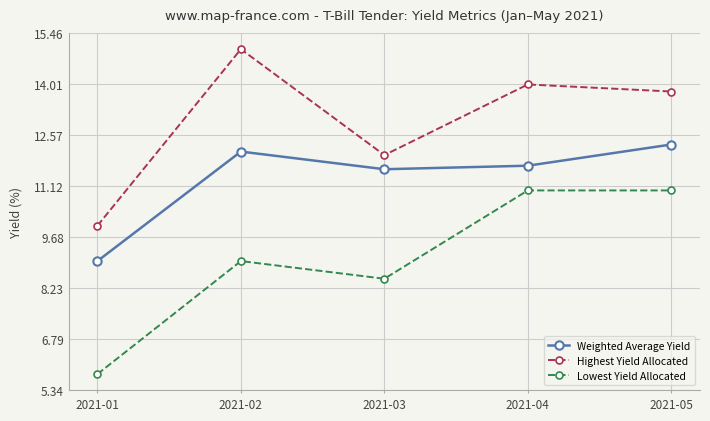

Reading left to right, list all the values displayed in this chart.

Weighted Average Yield: 9.0	12.1	11.6	11.7	12.3
Highest Yield Allocated: 10.0	15.0	12.0	14.0	13.8
Lowest Yield Allocated: 5.8	9.0	8.5	11.0	11.0